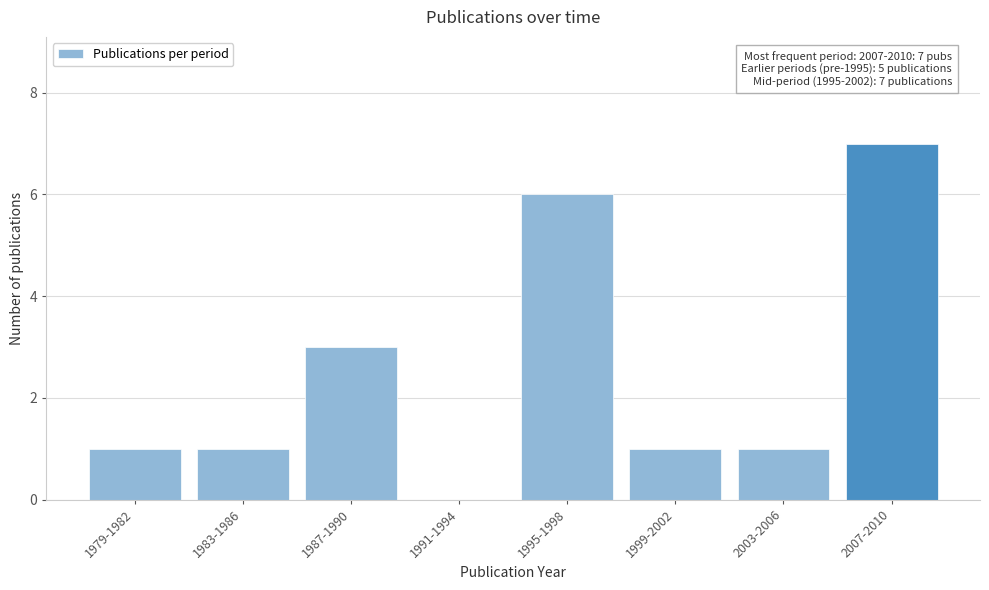

Reading left to right, list all the values displayed in this chart.

1979-1982=1	1983-1986=1	1987-1990=3	1991-1994=0	1995-1998=6	1999-2002=1	2003-2006=1	2007-2010=7